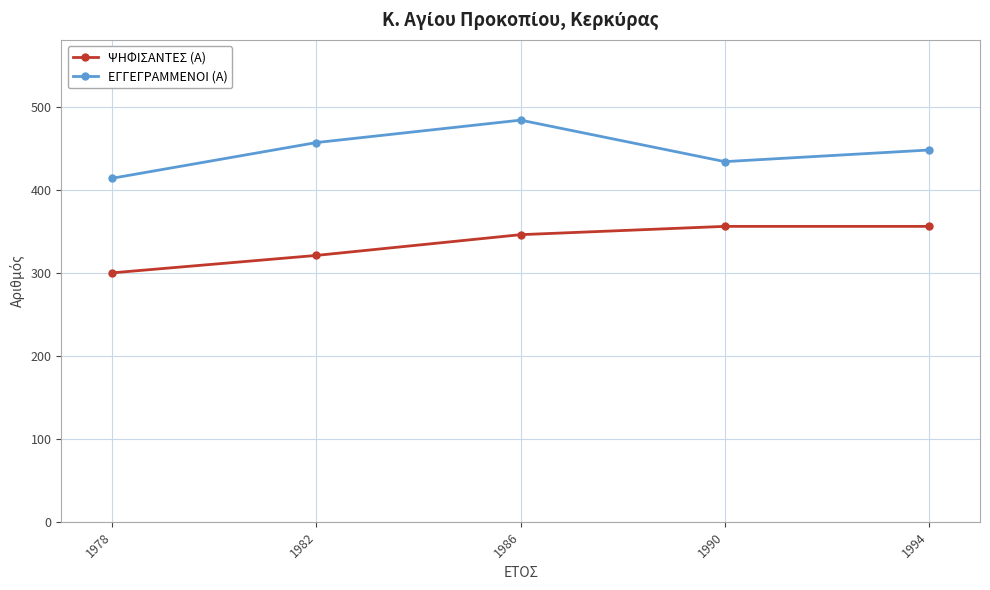

What are all the series names shown in the legend?

ΨΗΦΙΣΑΝΤΕΣ (Α), ΕΓΓΕΓΡΑΜΜΕΝΟΙ (Α)